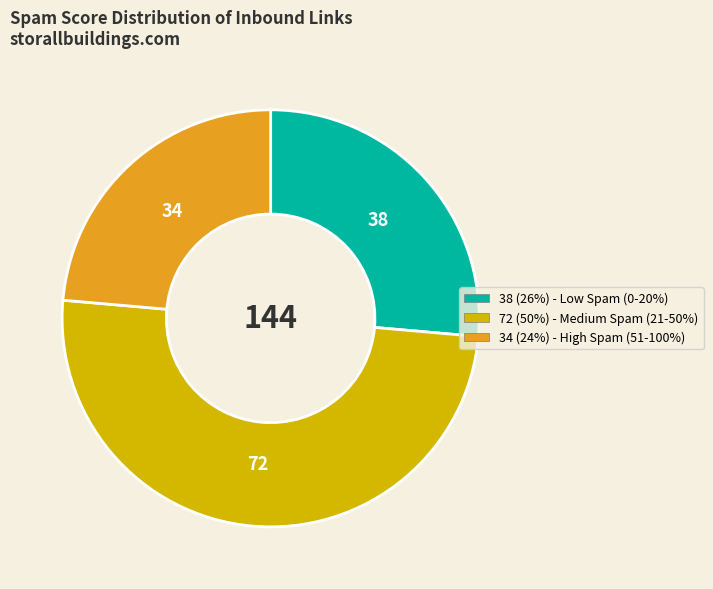

Between 34 (24%) - High Spam (51-100%) and 38 (26%) - Low Spam (0-20%), which is larger?

38 (26%) - Low Spam (0-20%)